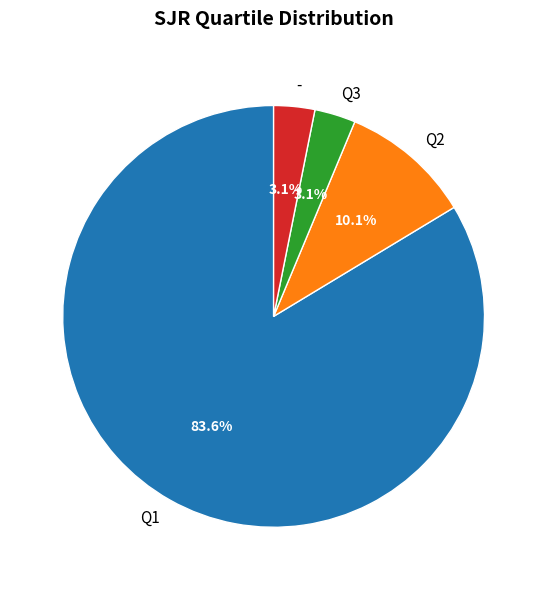

To the nearest percent, what portion does Q3 represent?

3%